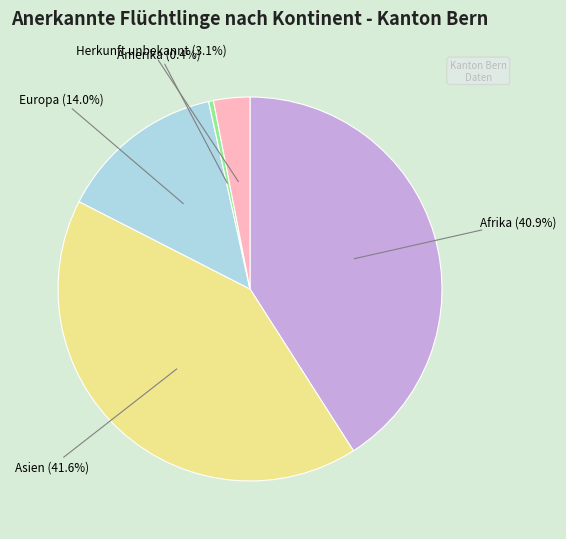

How many slices are in this pie chart?

5